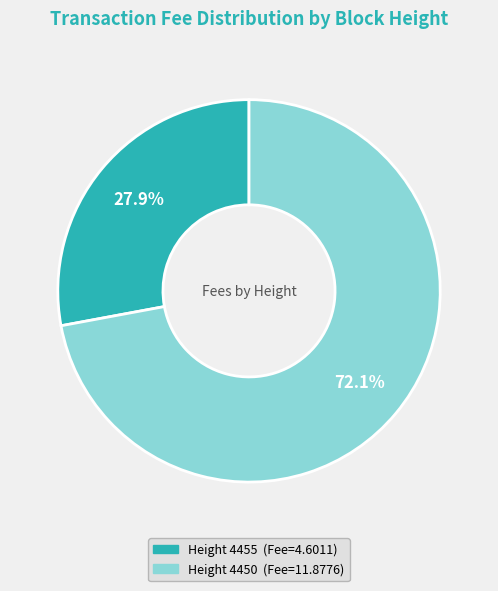

Is there any slice that represents more than half of the pie?

Yes